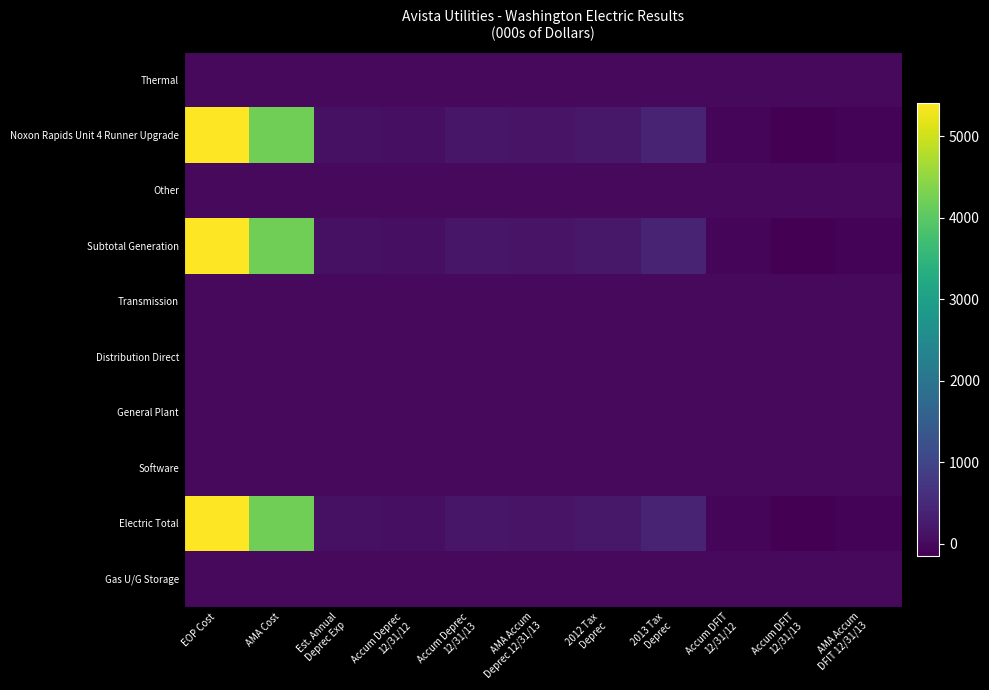

Which series has the largest total across all categories?

Noxon Rapids Unit 4 Runner Upgrade